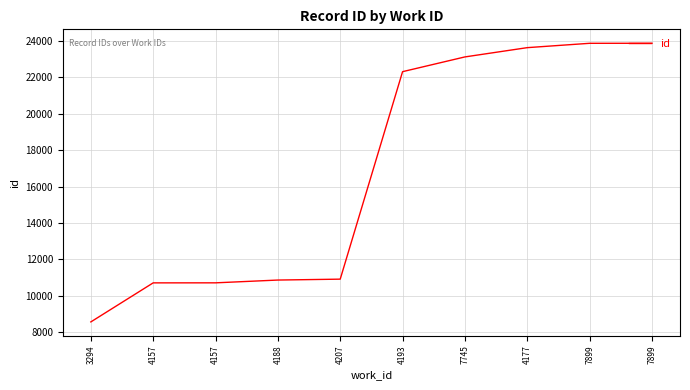

How many lines are shown in the chart?

1